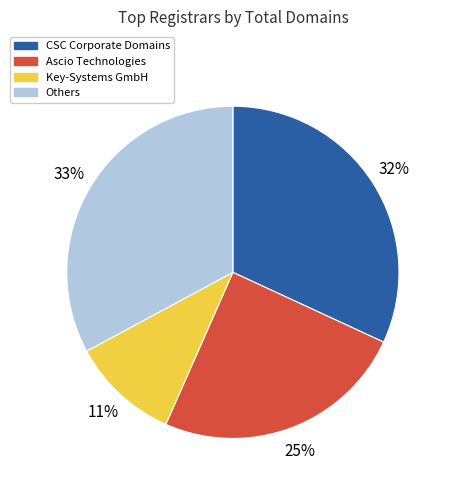

To the nearest percent, what is the difference between the largest and smallest slice percentages?

22%